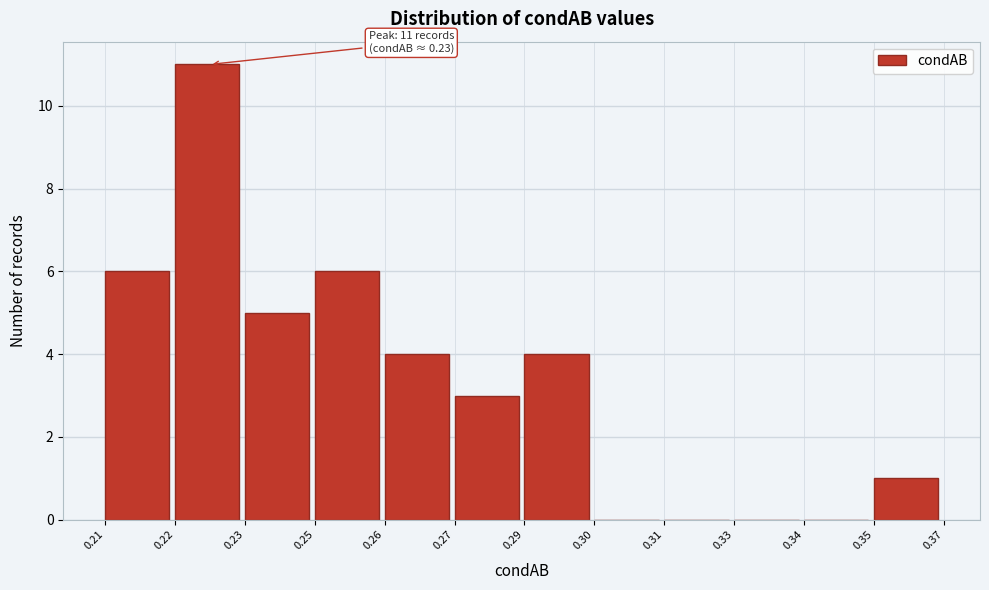

Reading left to right, what are all the values shown in this chart?

0.21=6	0.22=11	0.23=5	0.25=6	0.26=4	0.27=3	0.29=4	0.30=0	0.31=0	0.33=0	0.34=0	0.35=1